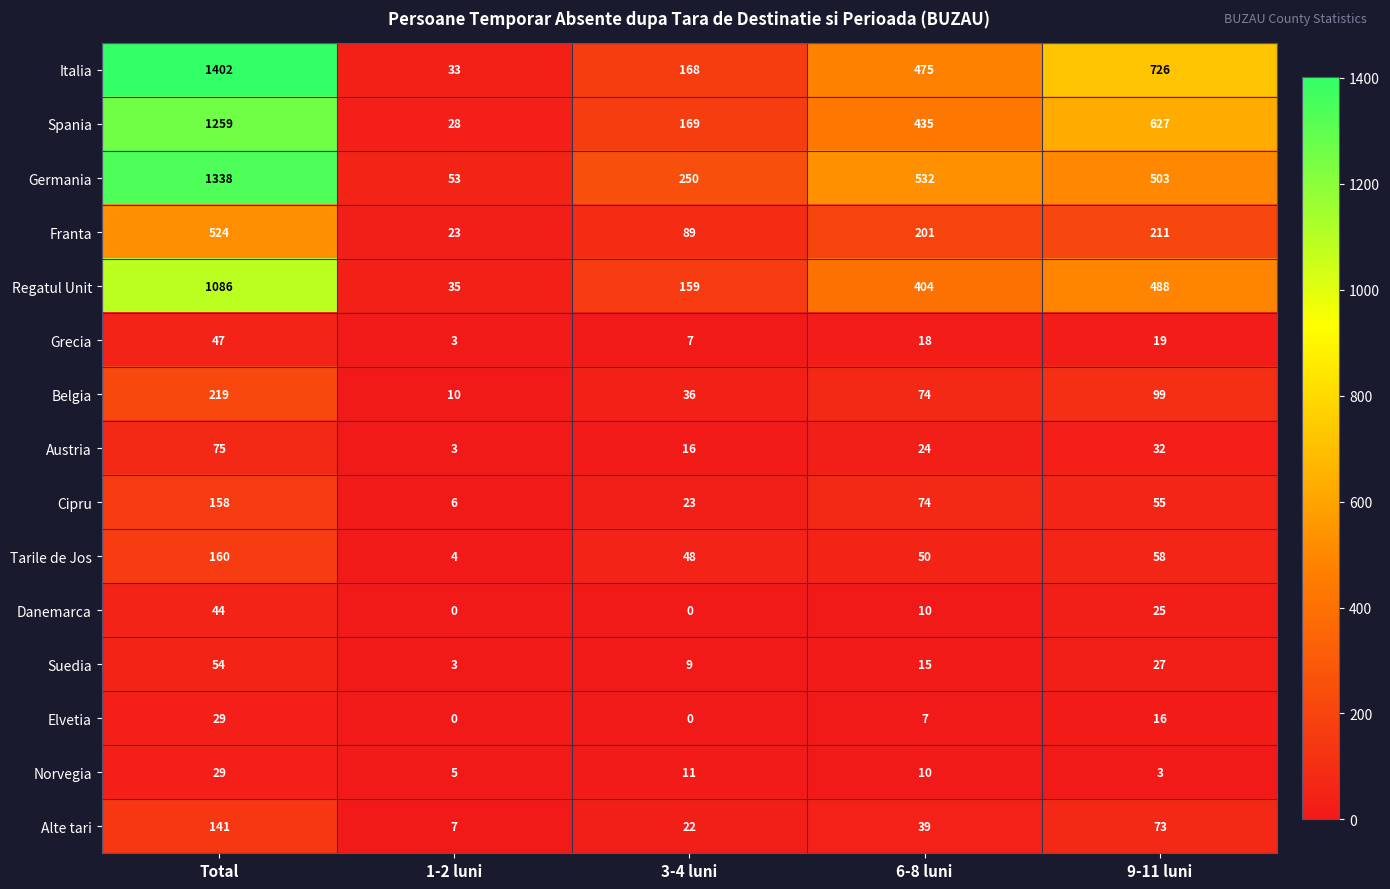

The value of Danemarca at 6-8 luni is 5. True or false?

False